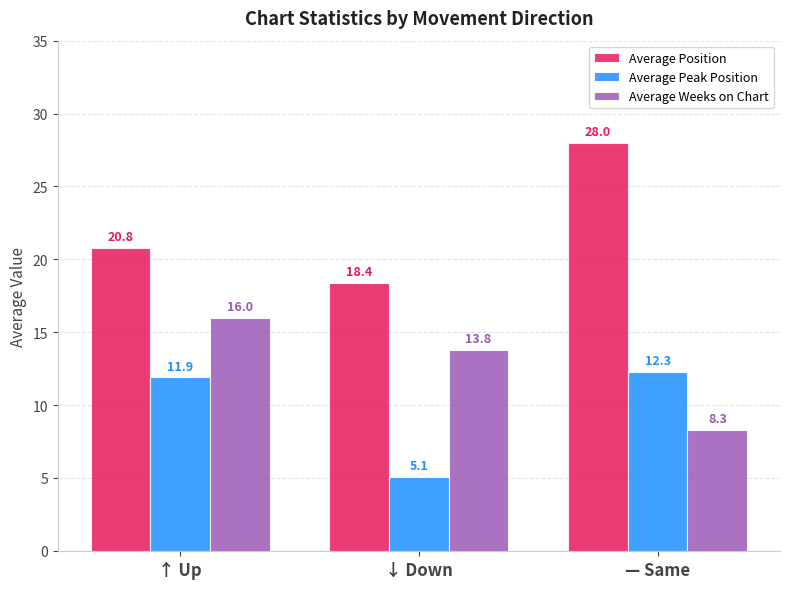

List the labels in order of Average Peak Position value, smallest first.

↓ Down, ↑ Up, — Same